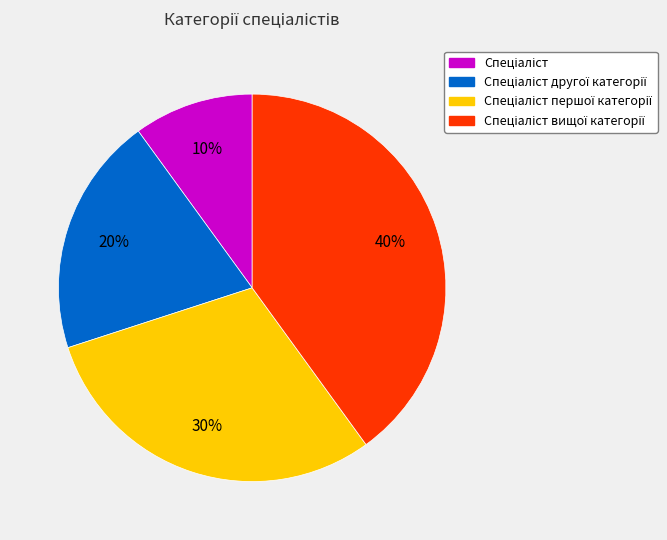

How many segments does this pie chart have?

4